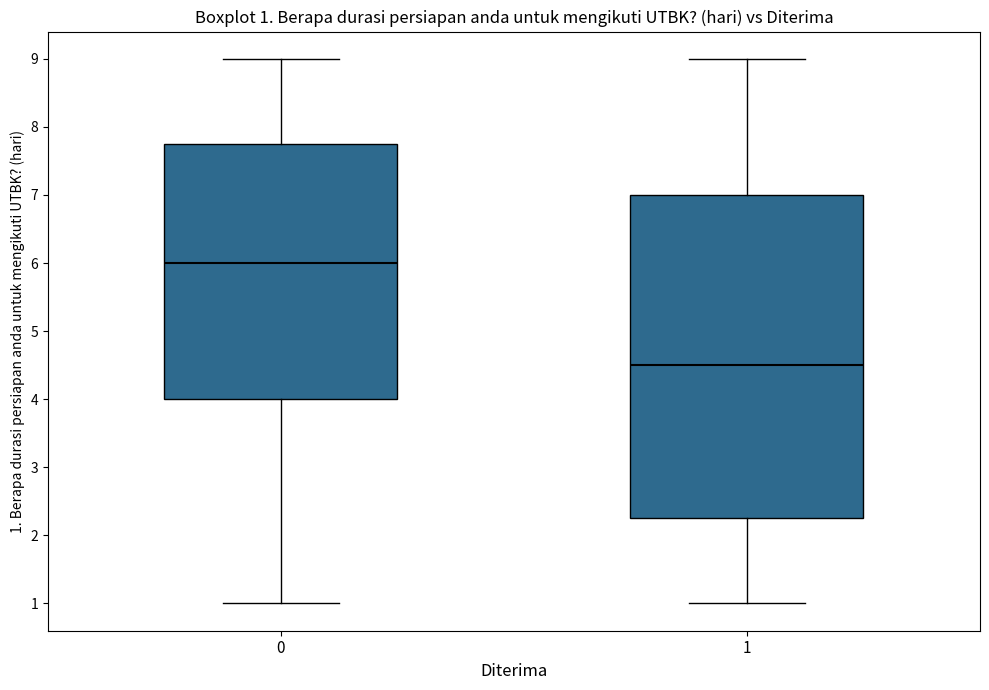

Which box is the tallest, from its lower edge to its upper edge?

1